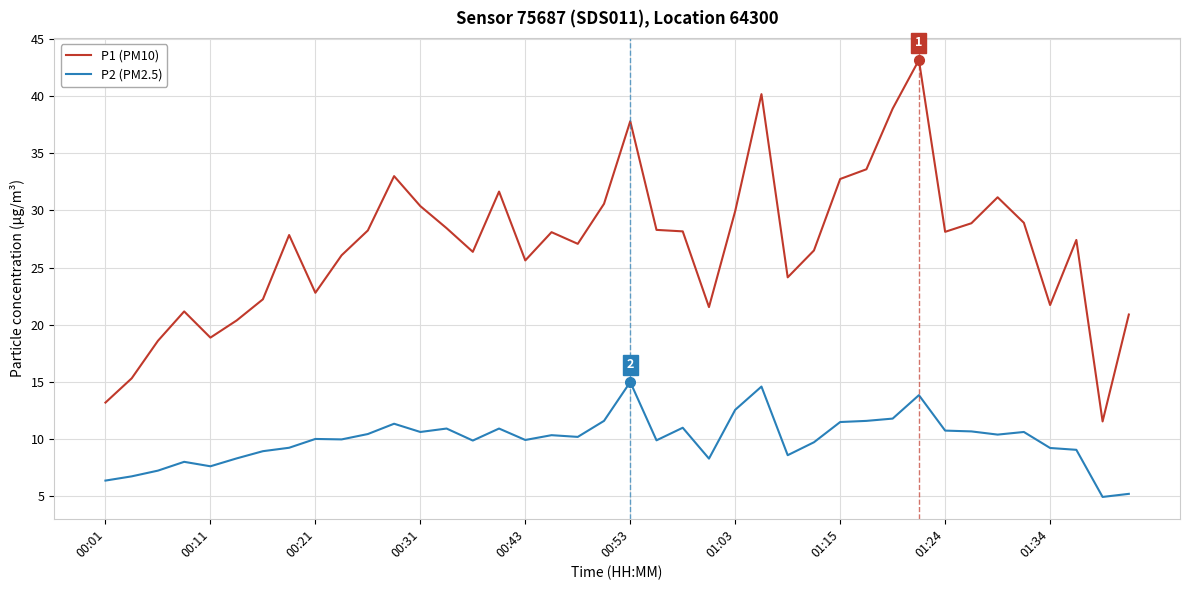

Which series has the largest range (max minus min)?

P1 (PM10)